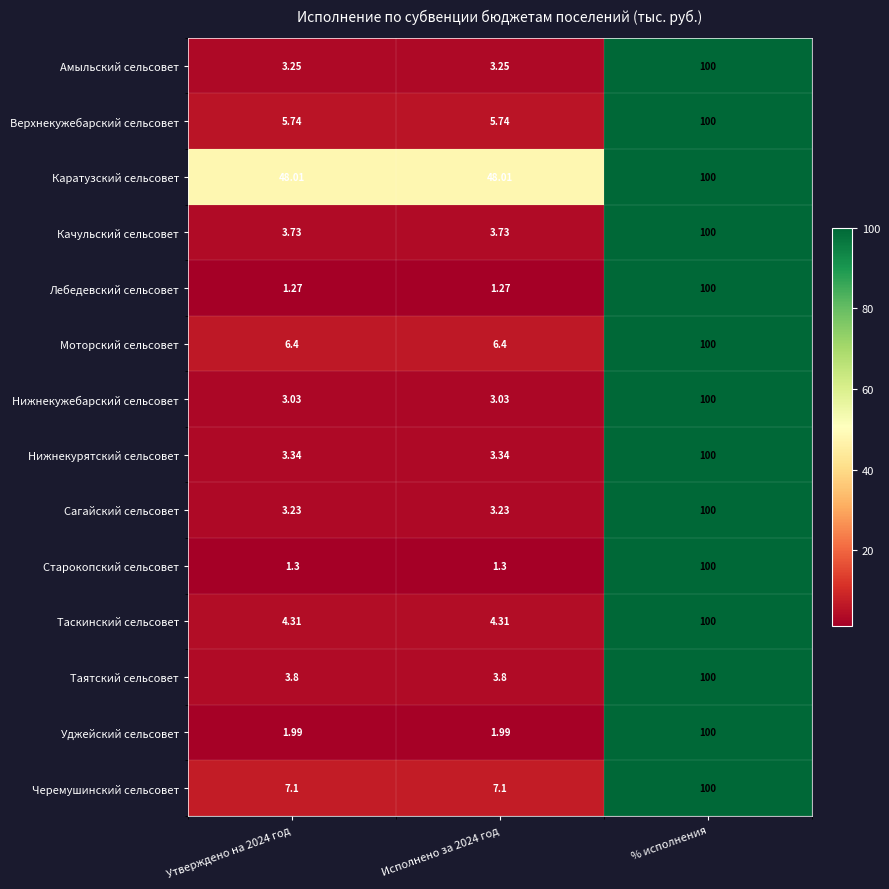

Rank the series at Исполнено за 2024 год from highest to lowest value.

Каратузский сельсовет, Черемушинский сельсовет, Моторский сельсовет, Верхнекужебарский сельсовет, Таскинский сельсовет, Таятский сельсовет, Качульский сельсовет, Нижнекурятский сельсовет, Амыльский сельсовет, Сагайский сельсовет, Нижнекужебарский сельсовет, Уджейский сельсовет, Старокопский сельсовет, Лебедевский сельсовет